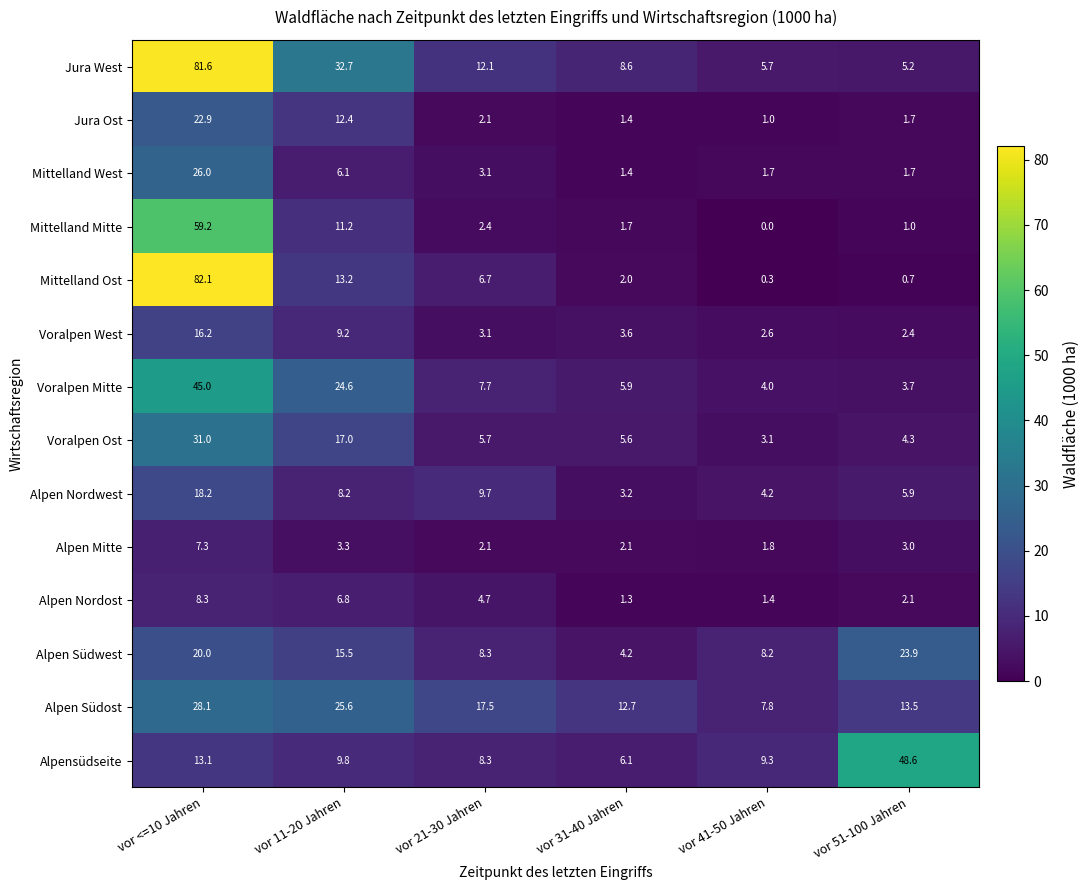

Rank the categories by Alpen Südost value from highest to lowest.

vor <=10 Jahren, vor 11-20 Jahren, vor 21-30 Jahren, vor 51-100 Jahren, vor 31-40 Jahren, vor 41-50 Jahren